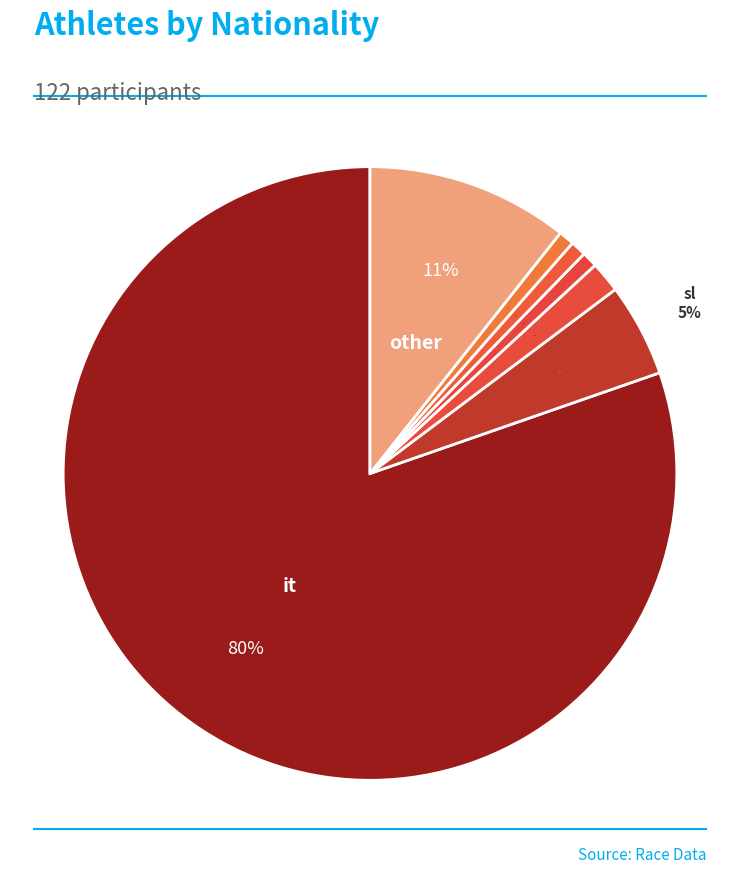

How many segments does this pie chart have?

7